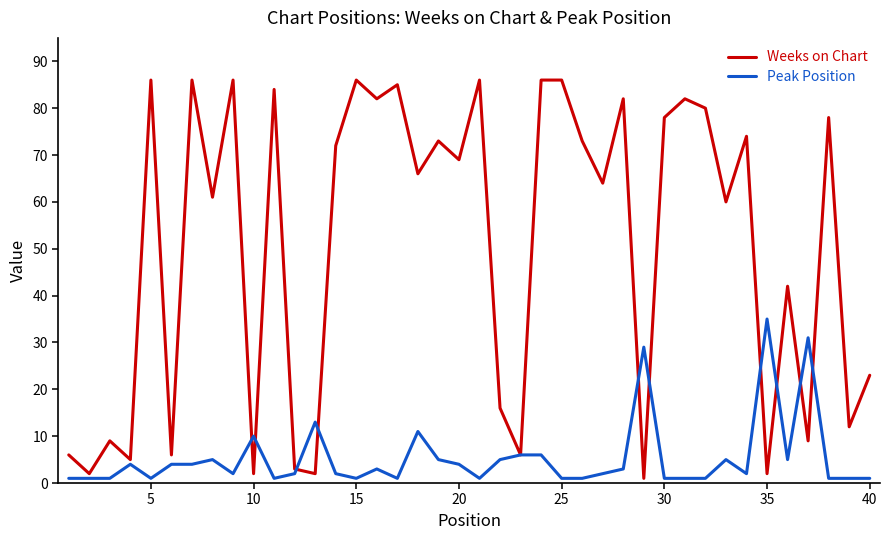

Rank the series by their maximum value, from lowest to highest.

Peak Position, Weeks on Chart